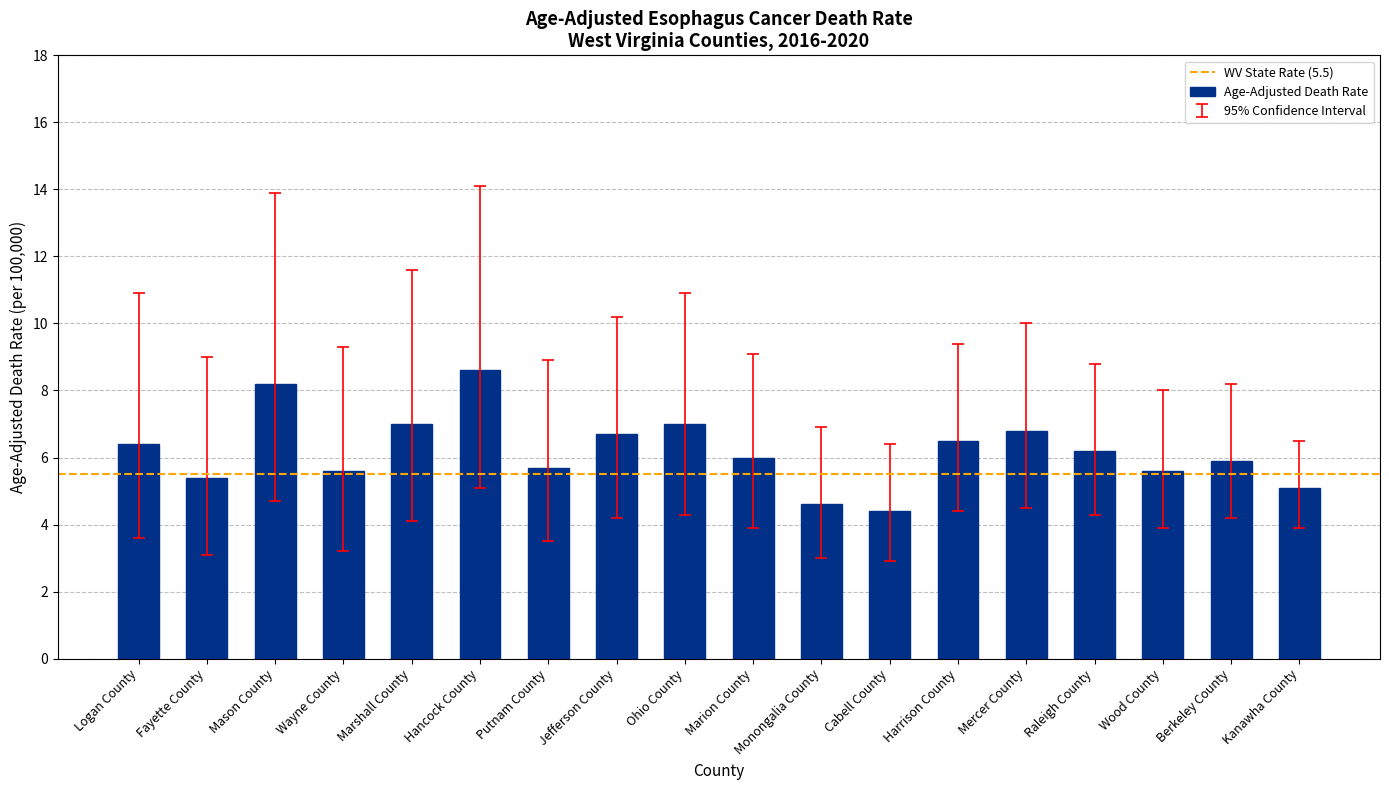

The value at Raleigh County is 6.2. True or false?

True